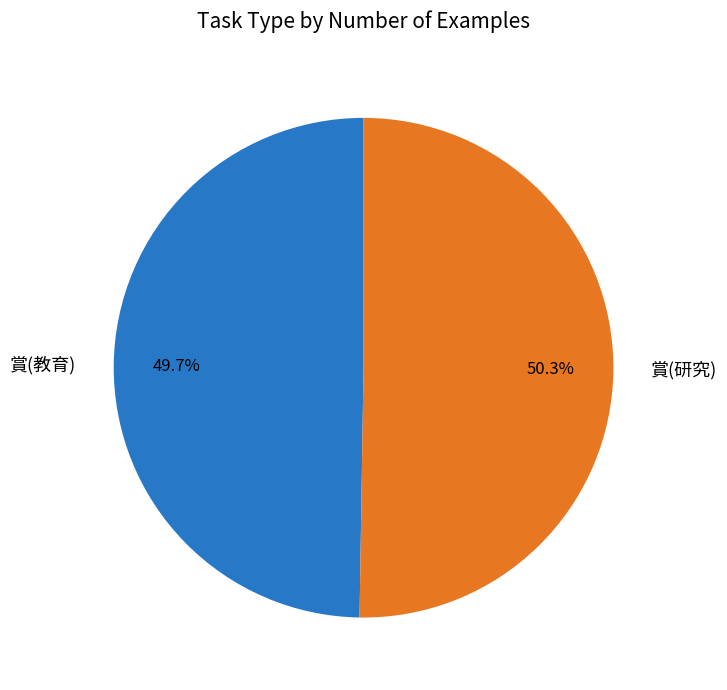

Is there a majority slice in this chart?

Yes